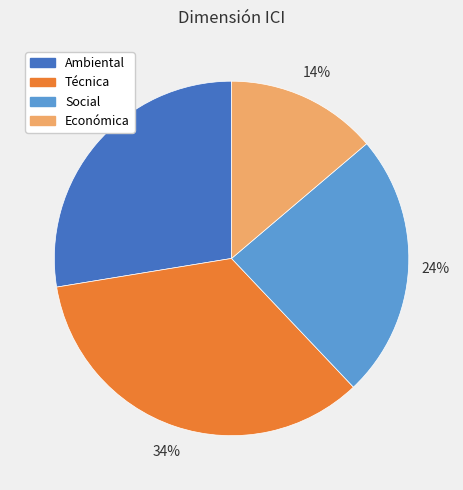

Rank the categories by value from highest to lowest.

Técnica, Ambiental, Social, Económica